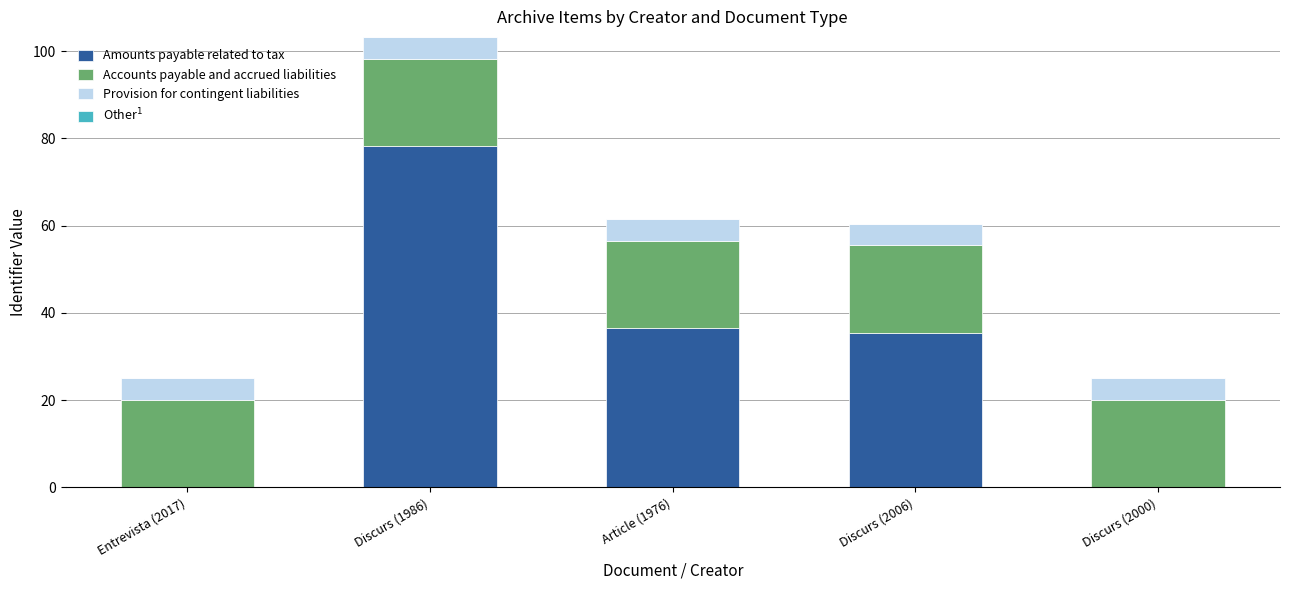

Does the chart contain stacked bars?

Yes